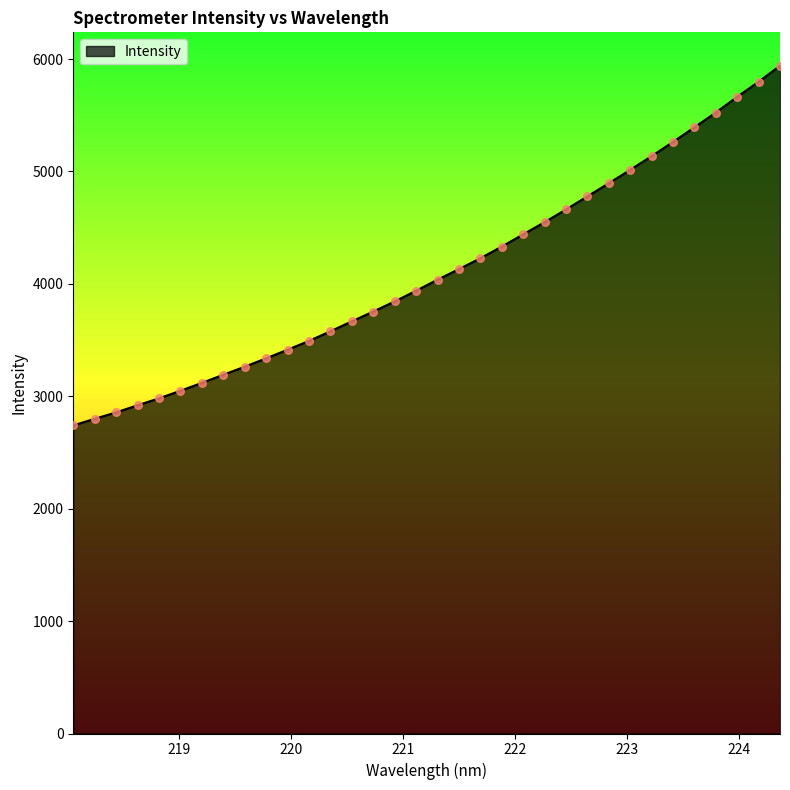

What is the maximum value shown in the chart?

5940.9